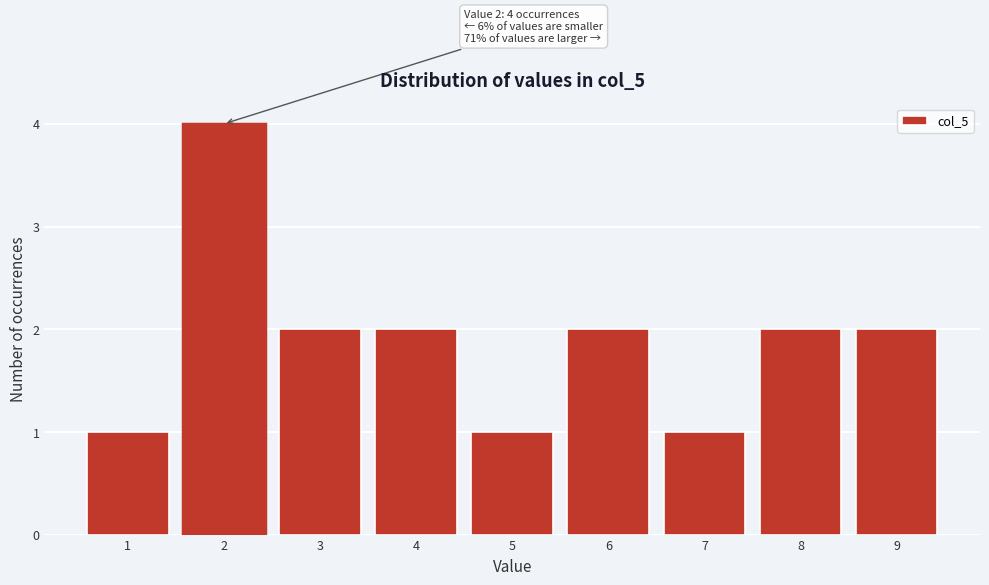

Which range on the x-axis has the tallest bar?

1.5 to 2.5